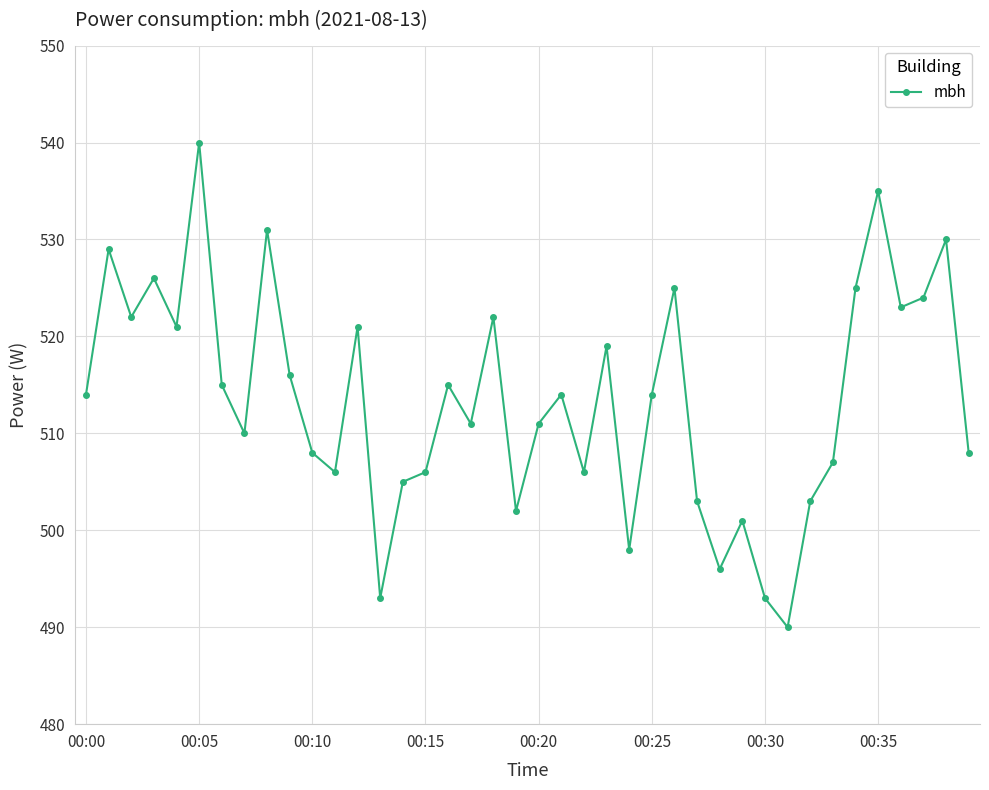

Is this an area chart (filled region under the line)?

No